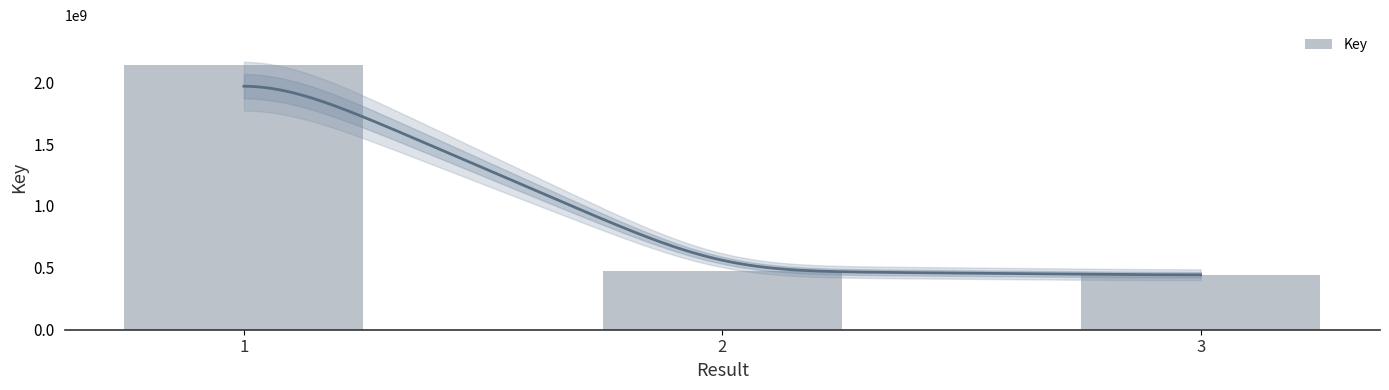

What is the change in value from 1 to 2?

-1665240722